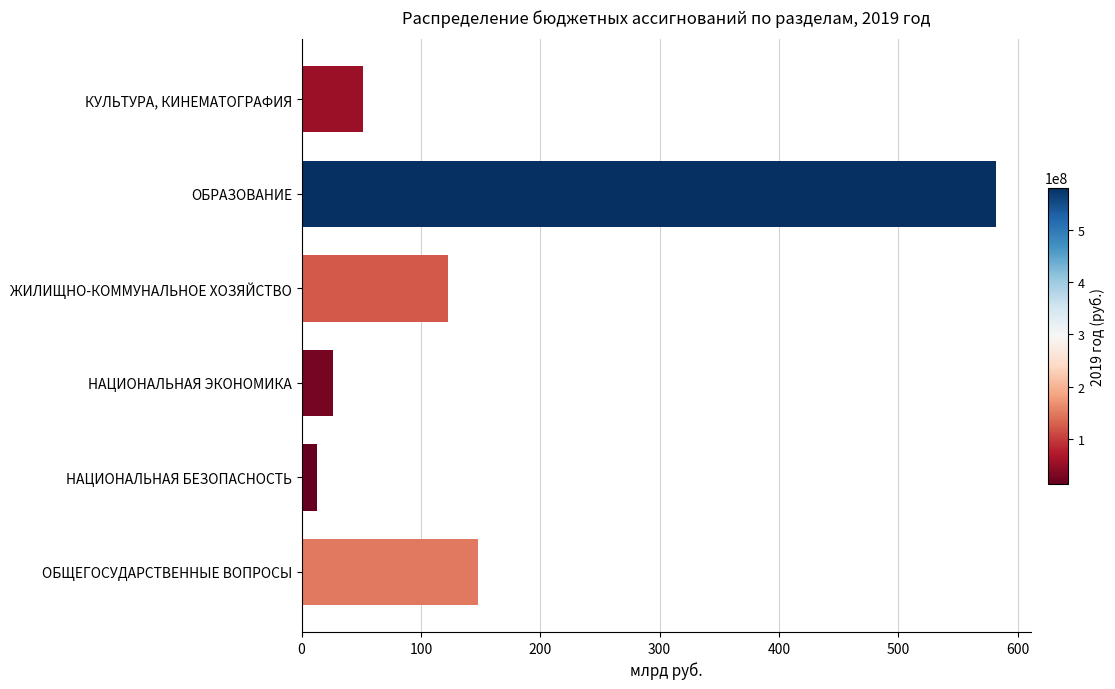

Approximately how many times larger is the value at КУЛЬТУРА, КИНЕМАТОГРАФИЯ compared to ОБЩЕГОСУДАРСТВЕННЫЕ ВОПРОСЫ?

0.3